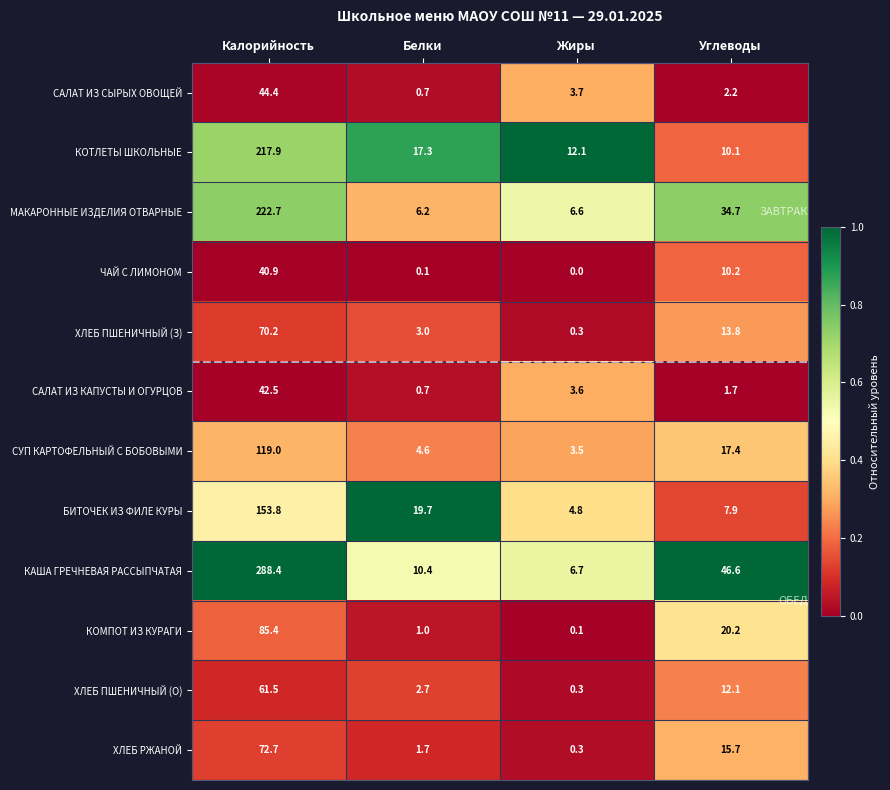

What value does the ХЛЕБ РЖАНОЙ series have at Жиры?

0.3